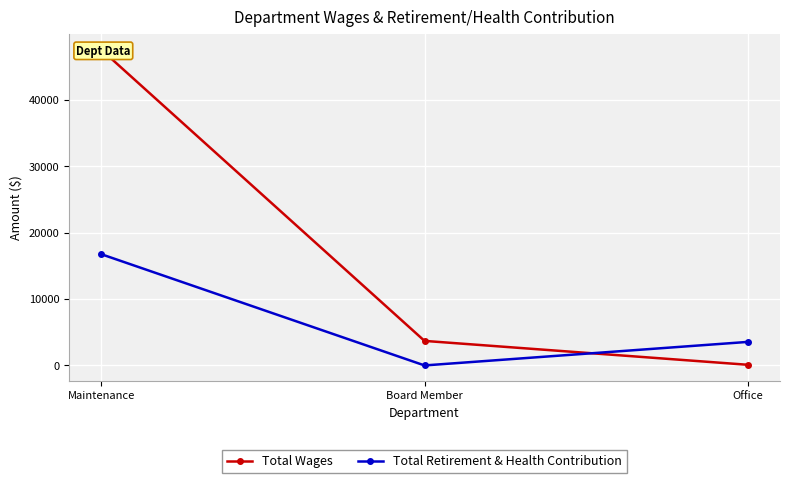

Where is Total Retirement & Health Contribution nearest to the value 8381?

Office